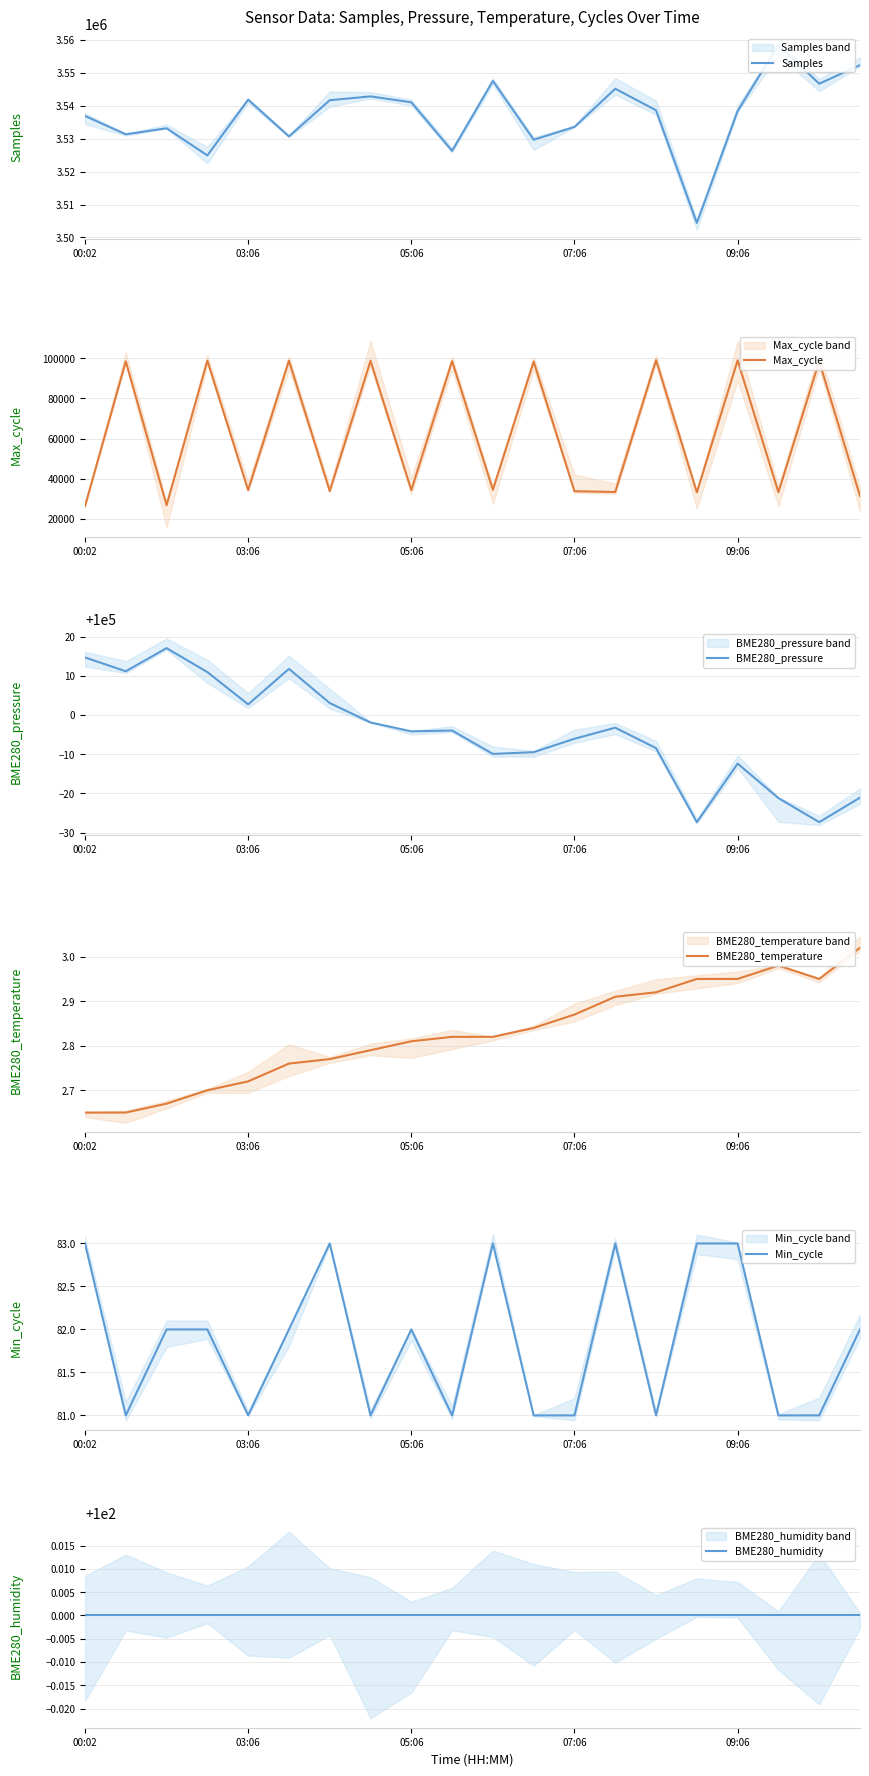

True or false: BME280_temperature and Max_cycle cross at least once.

False